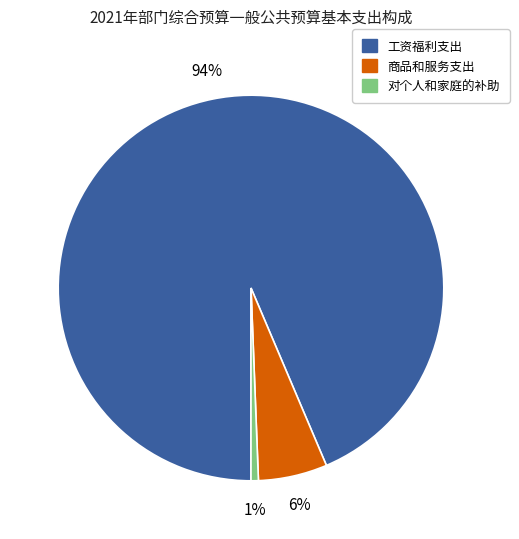

Is there any slice that represents more than half of the pie?

Yes